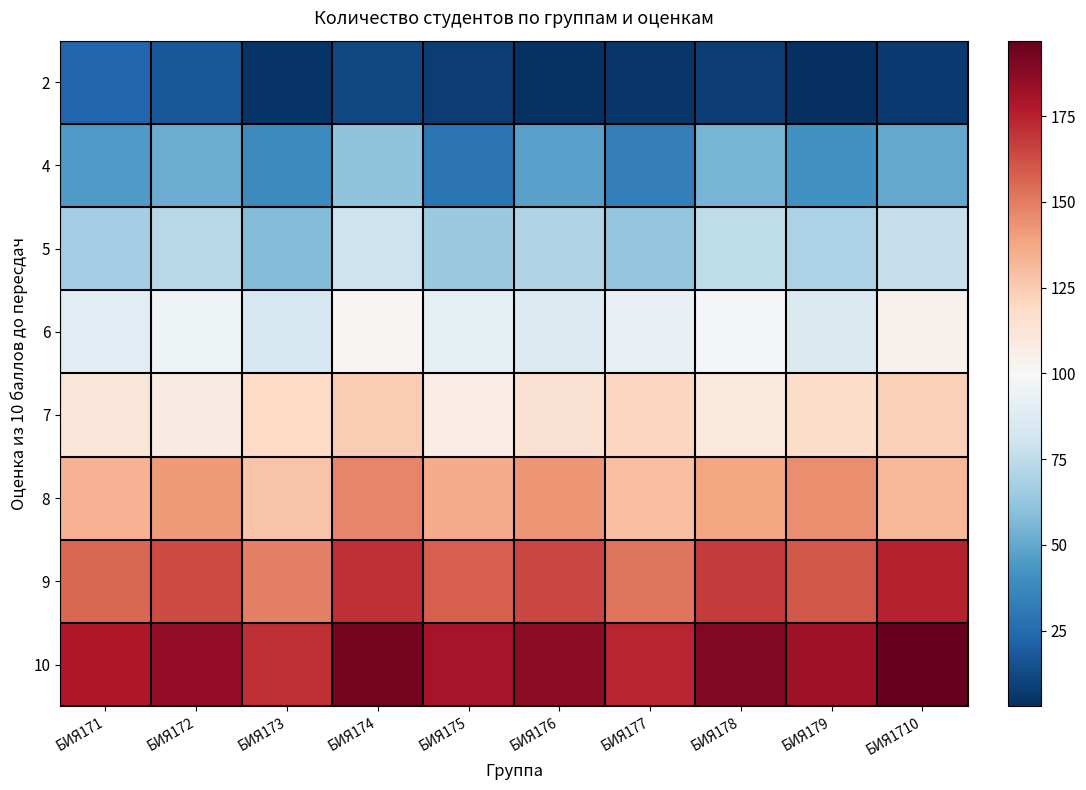

What is the smallest value displayed?

3